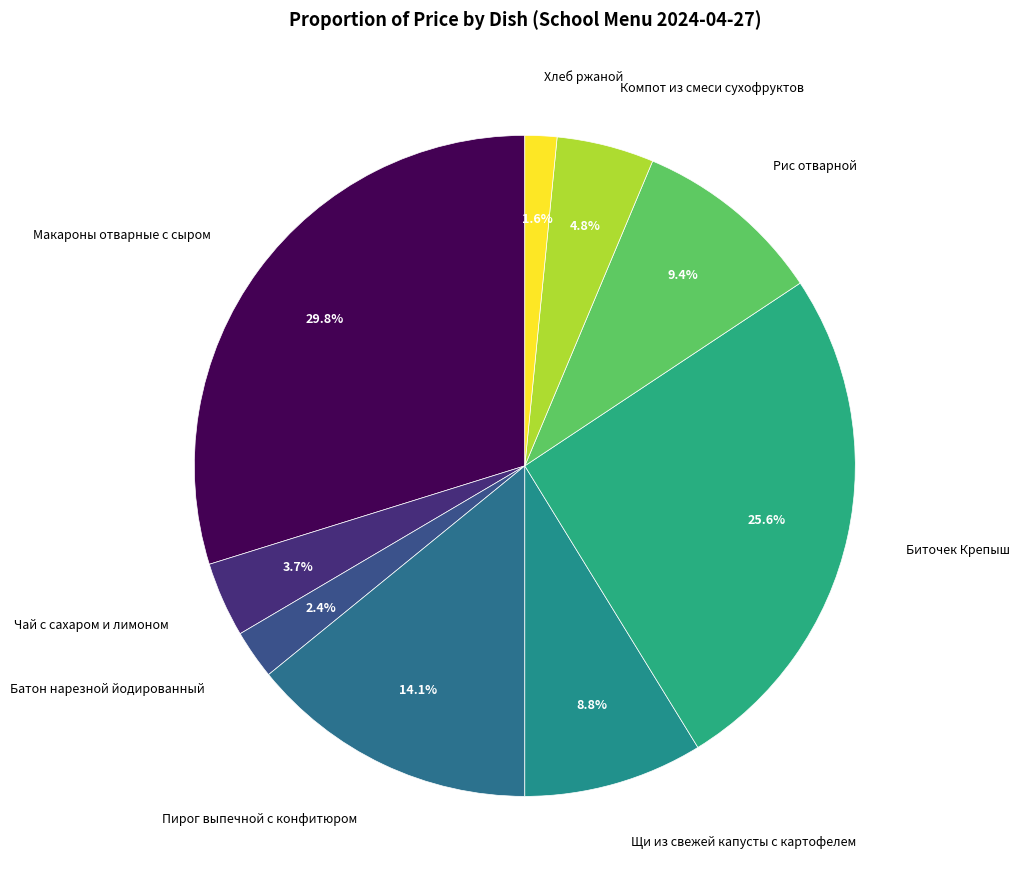

Does any single category account for the majority?

No